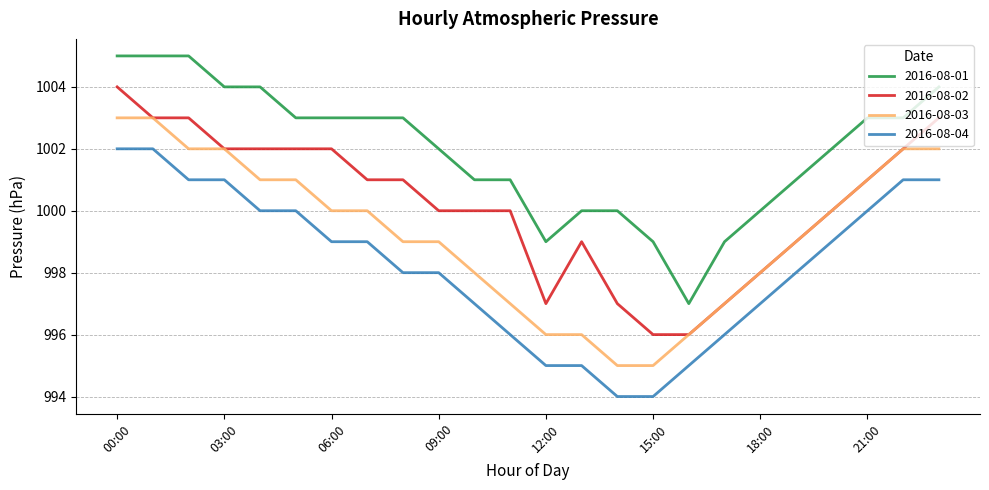

True or false: 2016-08-02 and 2016-08-01 cross at least once.

False